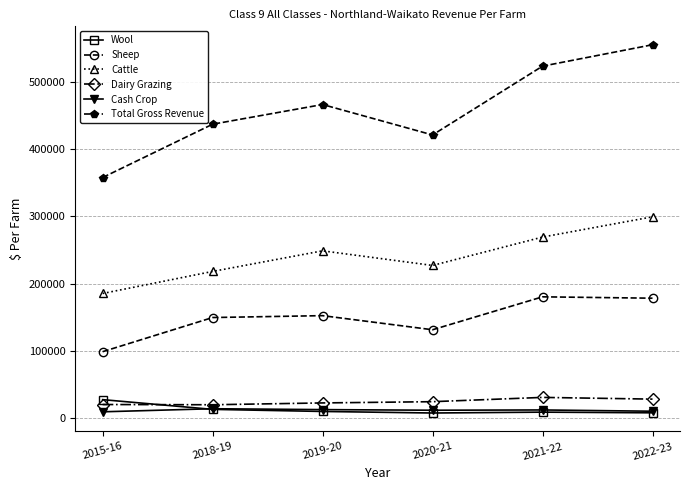

Which series has the largest total across all categories?

Total Gross Revenue